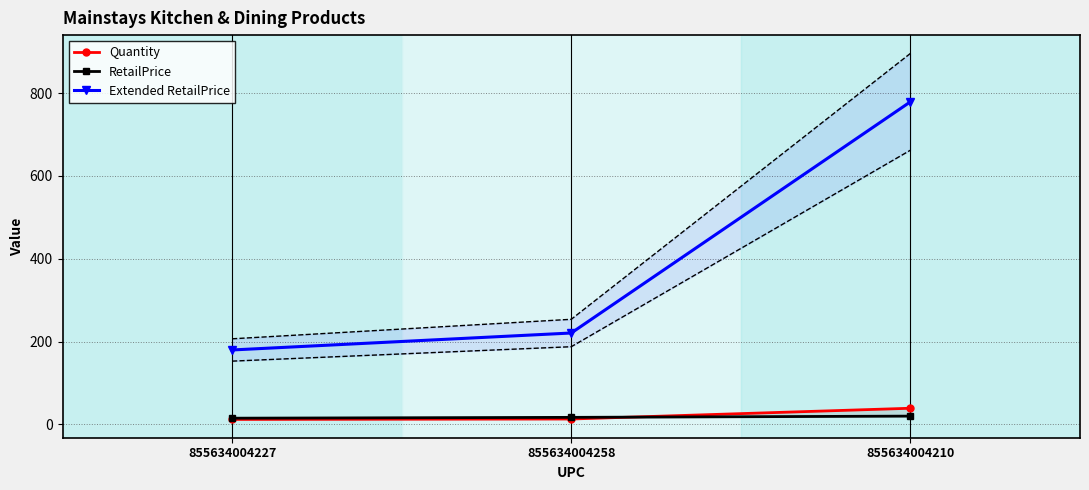

What is the difference between the highest and lowest values at 855634004227?

167.8